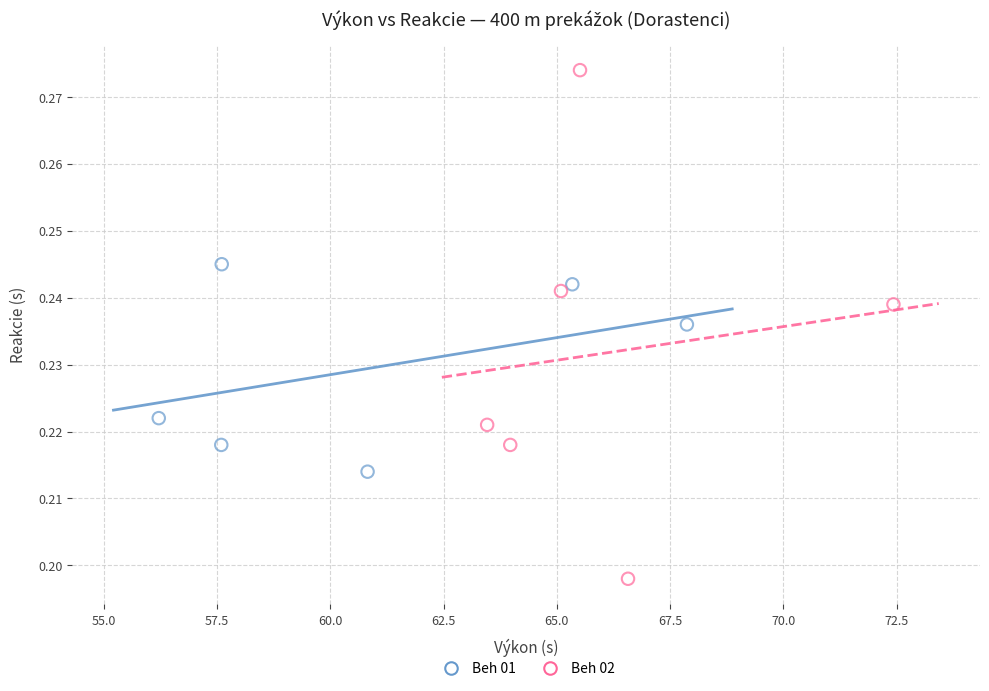

Which series contains the highest Y value?

Beh 02